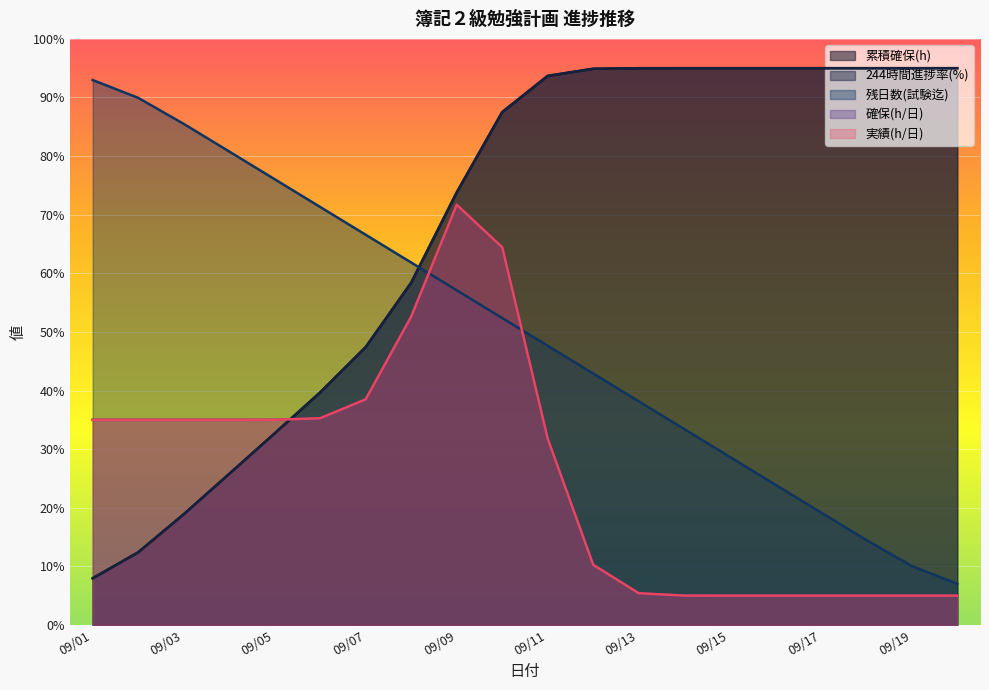

What is the difference between the maximum and minimum values in the 244時間進捗率(%) series?

87.0